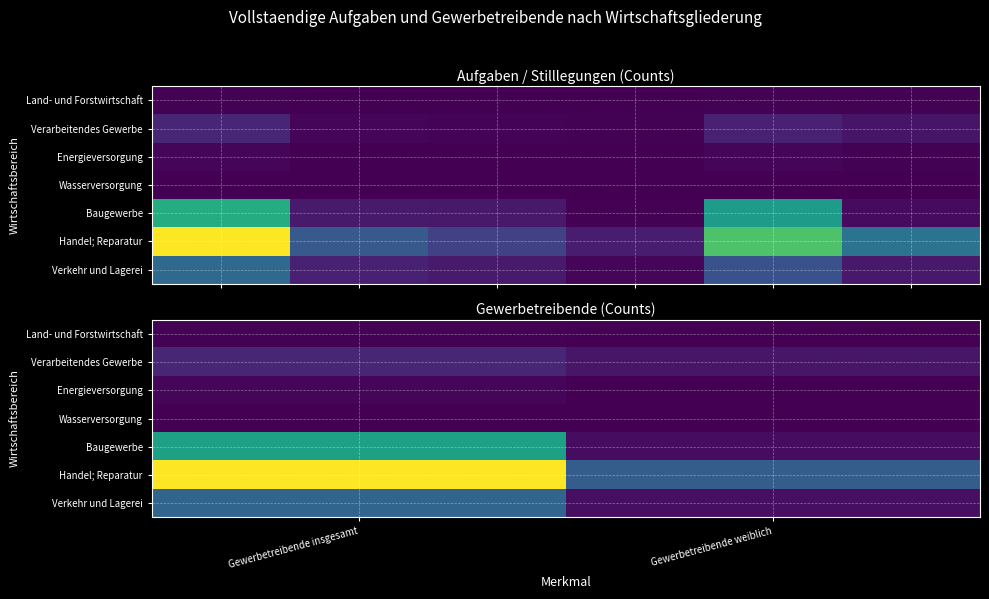

Rank the categories by Energieversorgung value from lowest to highest.

Gewerbetreibende weiblich, Gewerbetreibende insgesamt